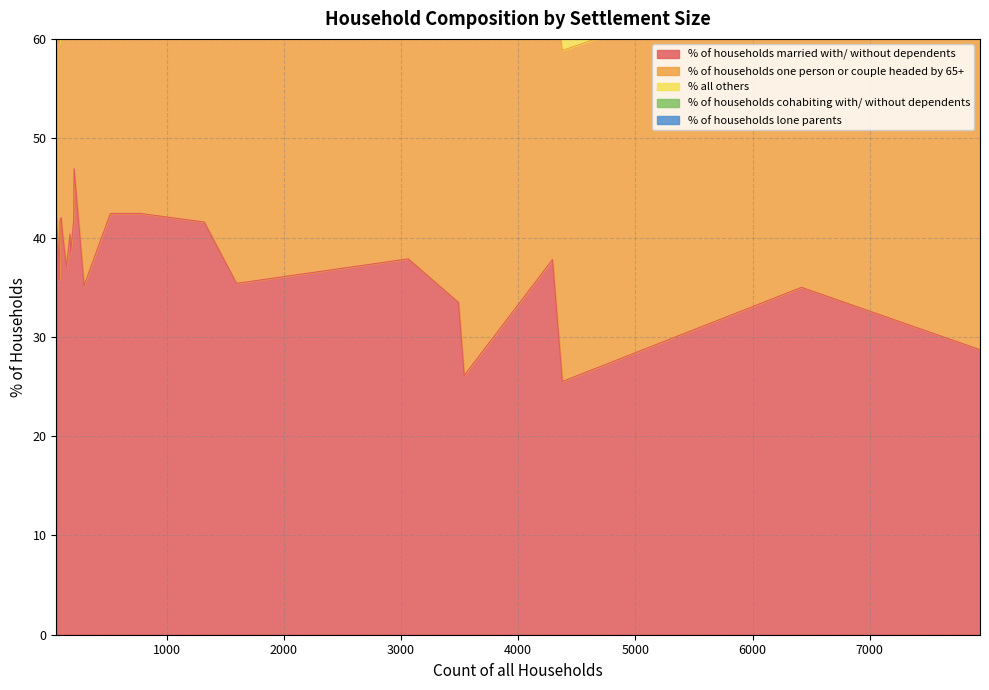

What is the maximum value for % of households married with/ without dependents?

46.9